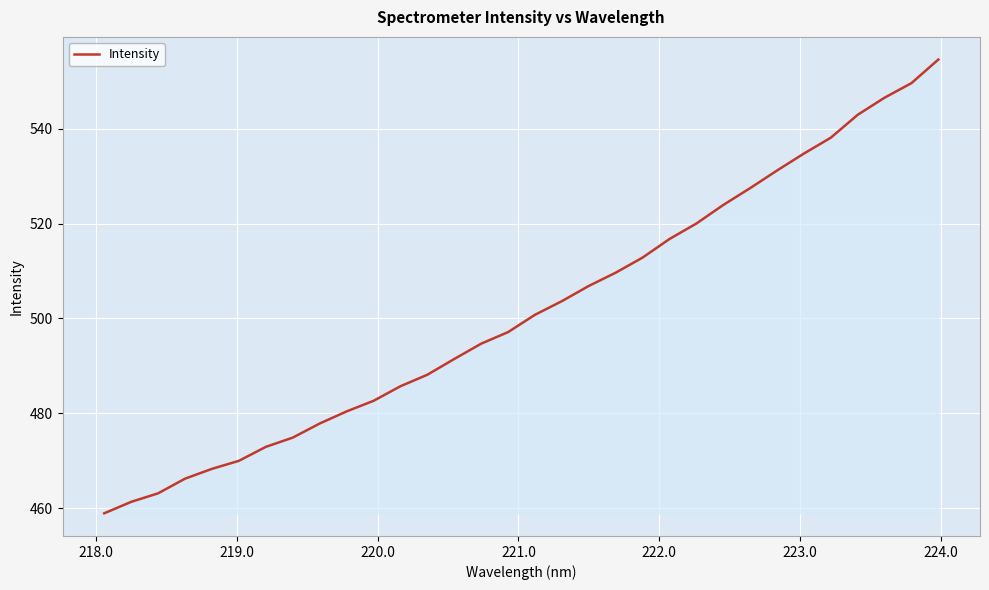

What is the maximum value shown in the chart?

554.6